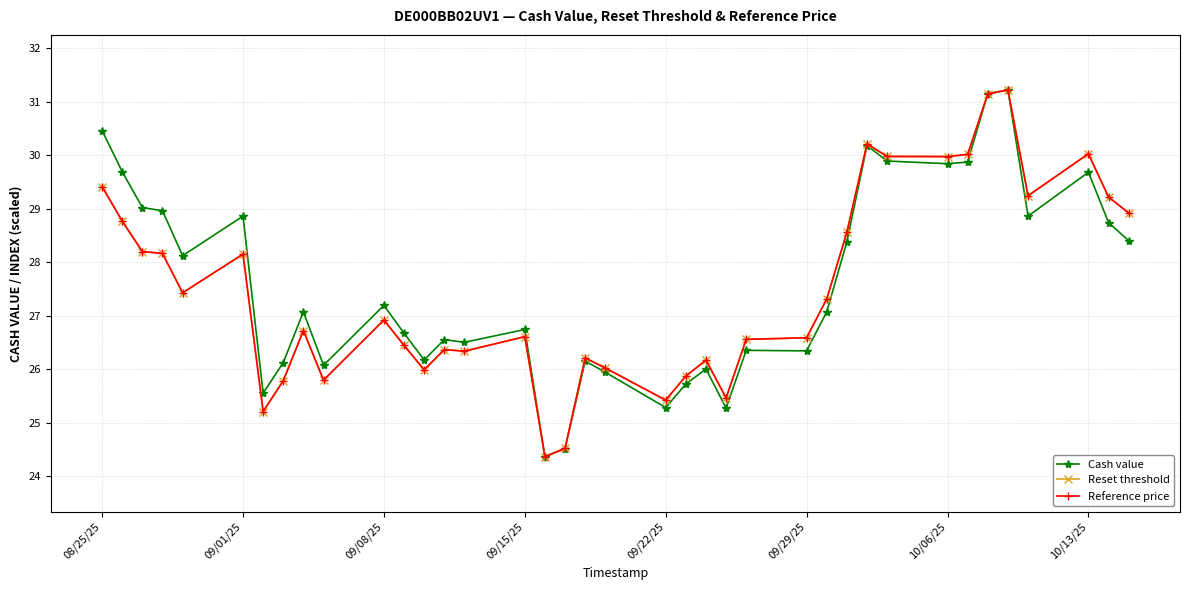

What are all the series names shown in the legend?

Cash value, Reset threshold, Reference price